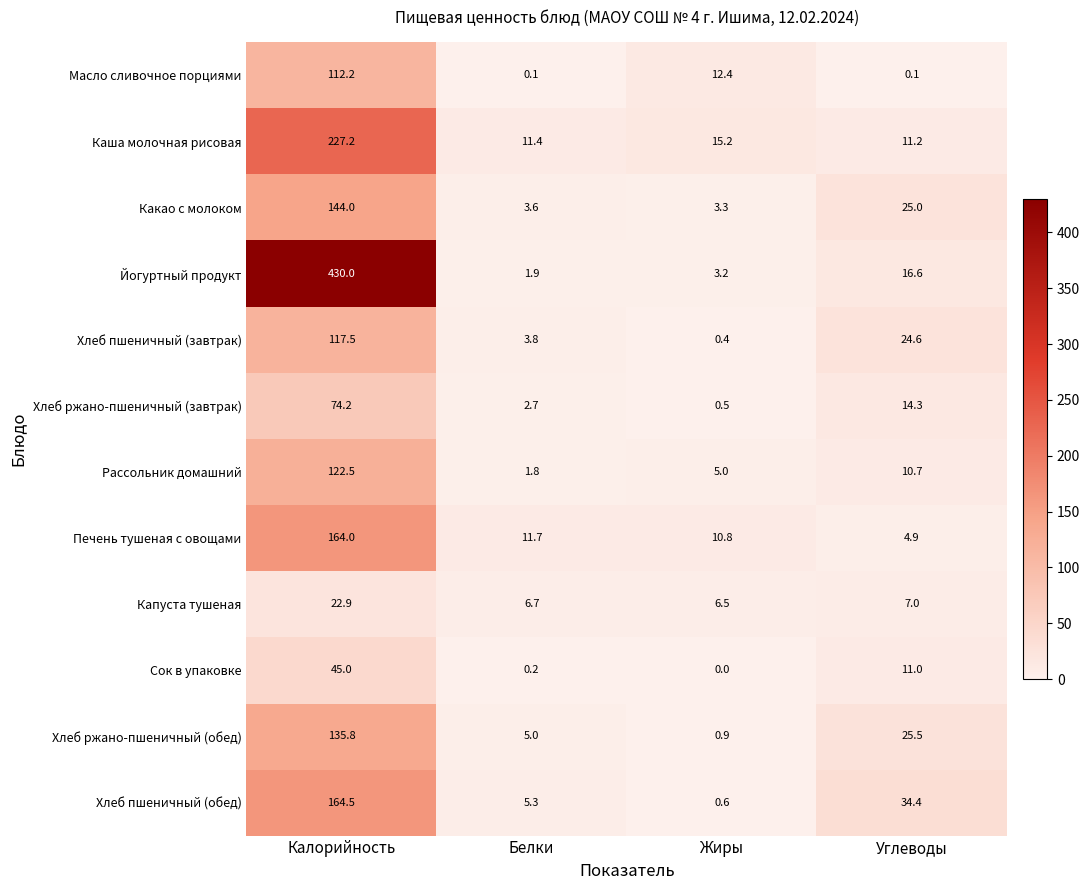

At how many categories does at least one series exceed 71?

1